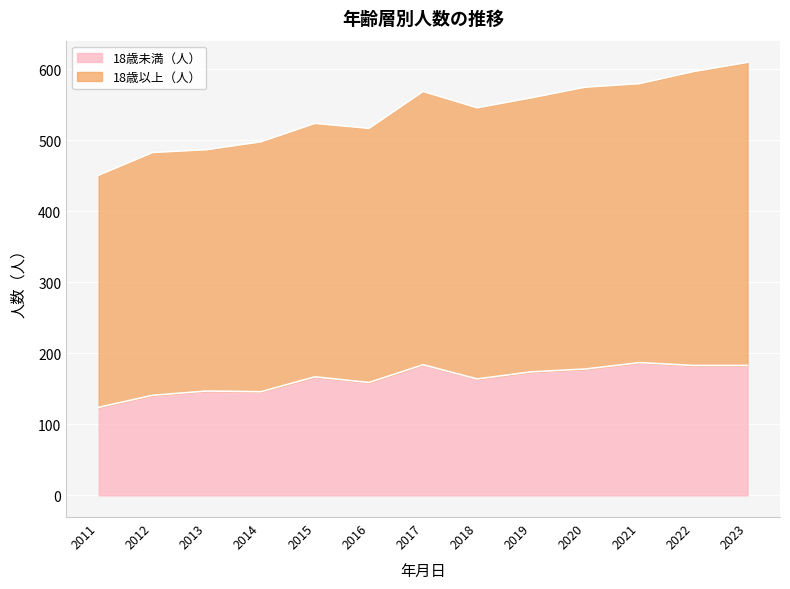

True or false: 18歳未満（人） has a value of 174 at 2019.

True